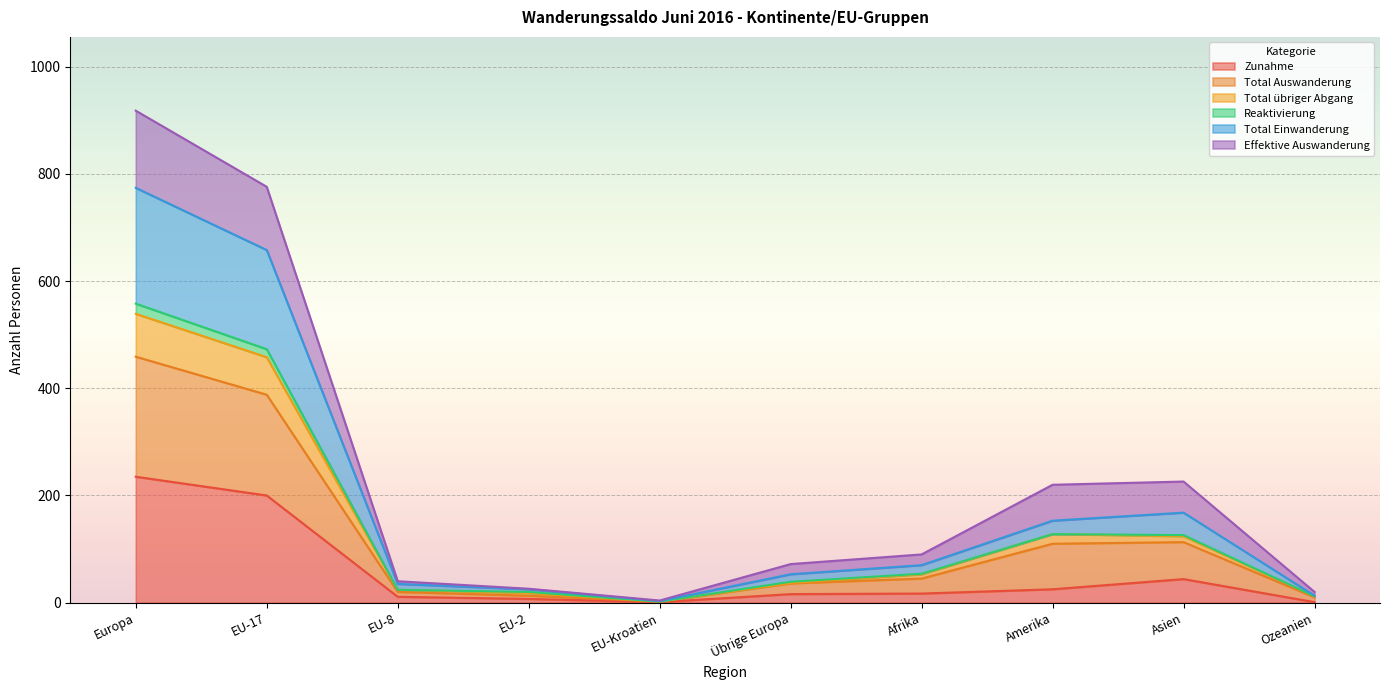

What is the label of the 6th point from the right?

EU-Kroatien